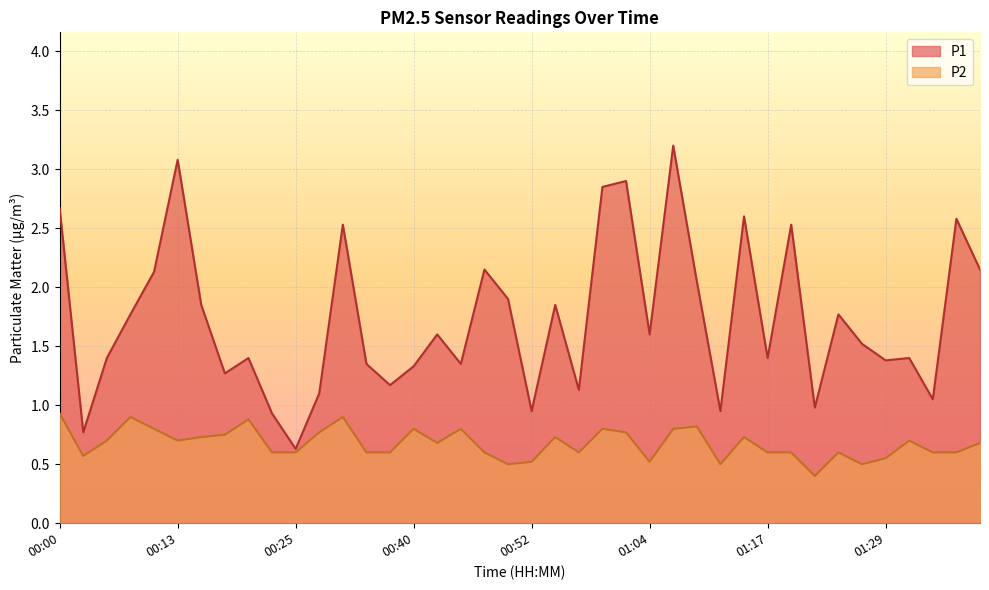

Read the P2 value at 01:19.

0.6